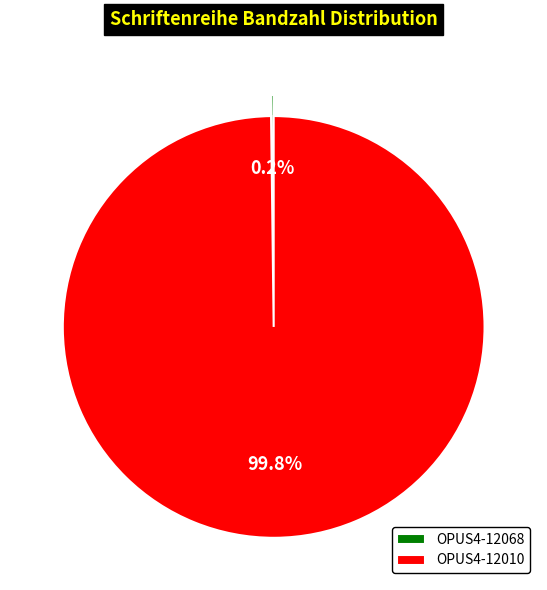

What is the largest slice in the pie chart?

OPUS4-12010